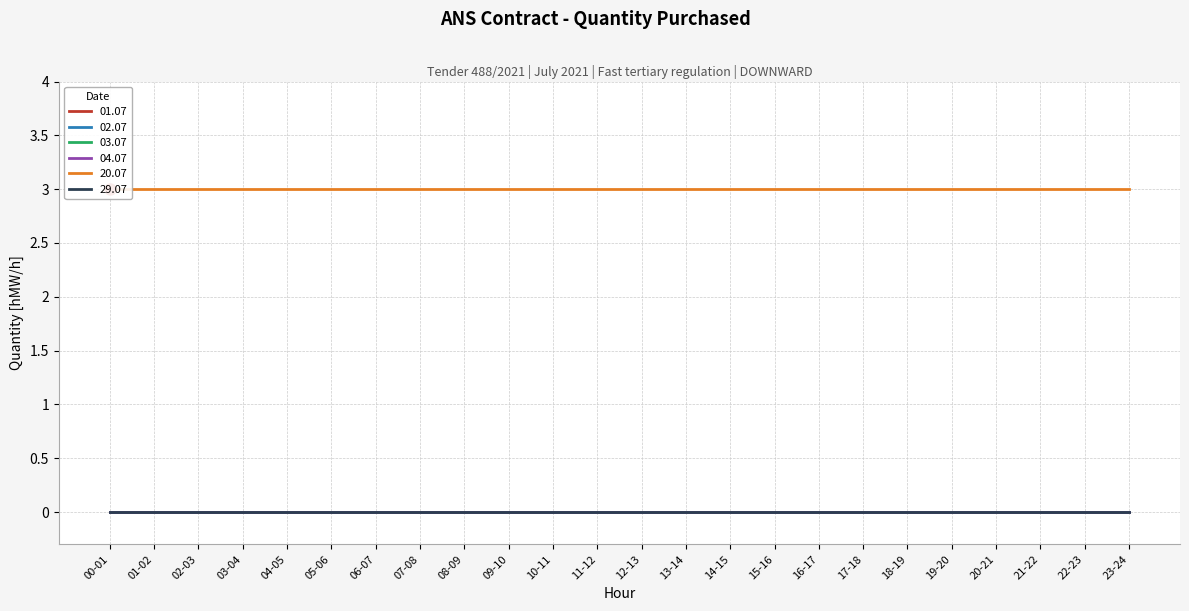

What is the spread (max minus min) of values at 02-03?

3